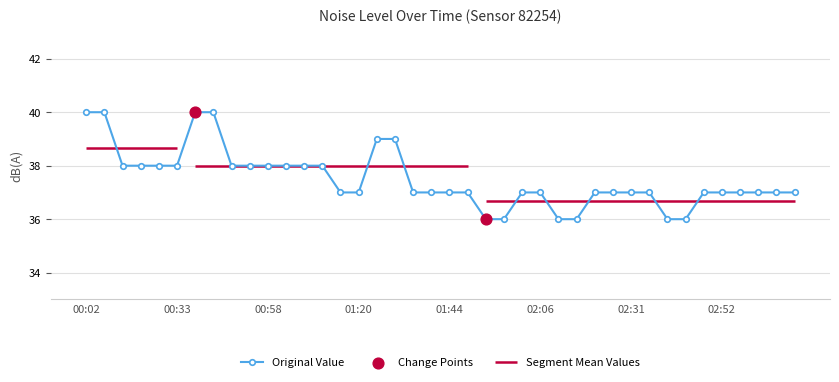

What is the maximum value for Original Value?

40